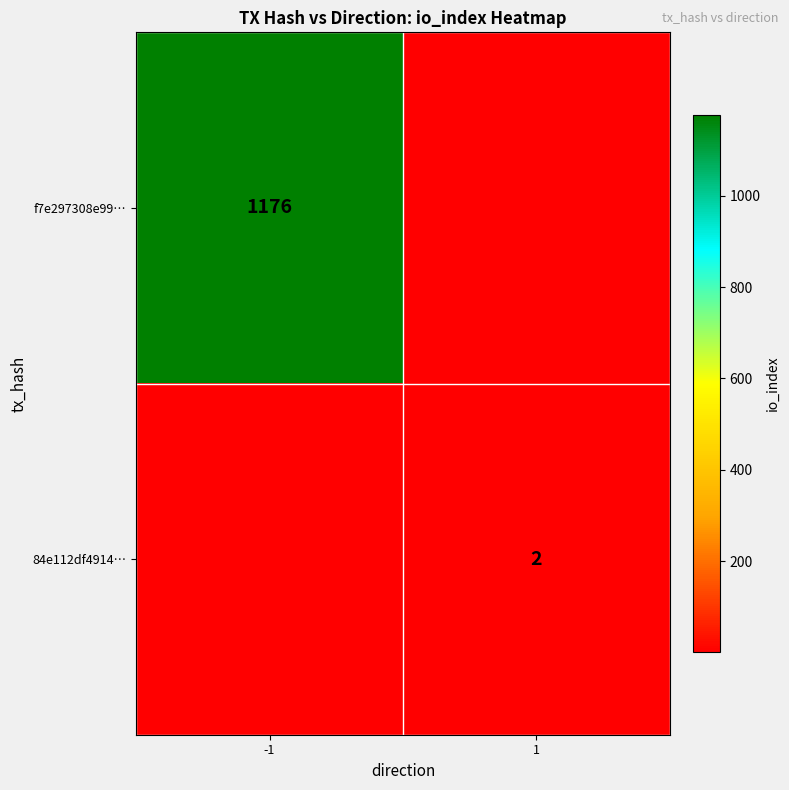

True or false: f7e297308e99… has a value of 1929 at -1.

False